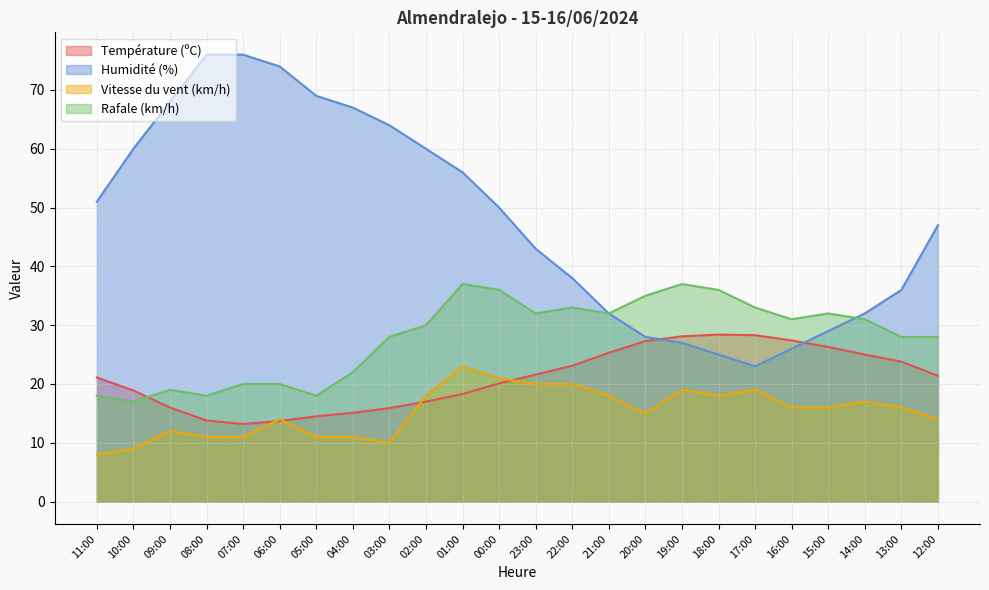

List the series in order of their peak value, lowest first.

Vitesse du vent (km/h), Température (ºC), Rafale (km/h), Humidité (%)